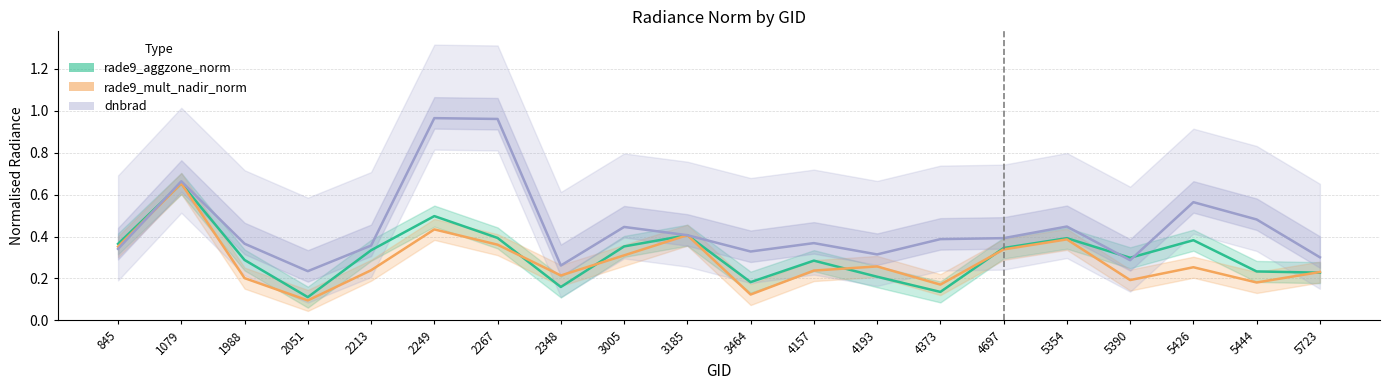

What is the value of the rade9_mult_nadir_norm point at the 17th from the left?

0.2